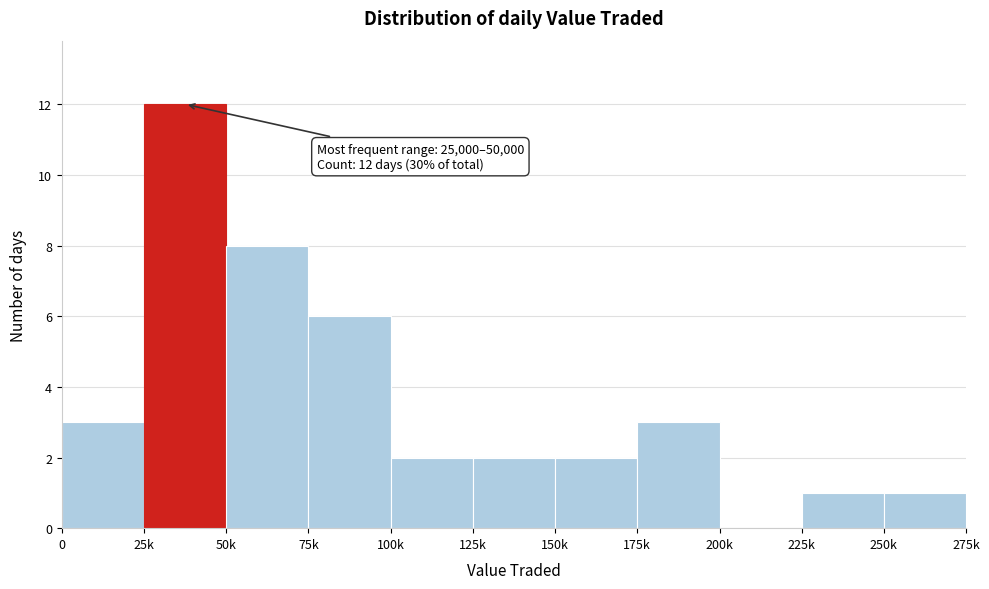

Reading left to right, what are all the values shown in this chart?

0=3	25k=12	50k=8	75k=6	100k=2	125k=2	150k=2	175k=3	200k=0	225k=1	250k=1